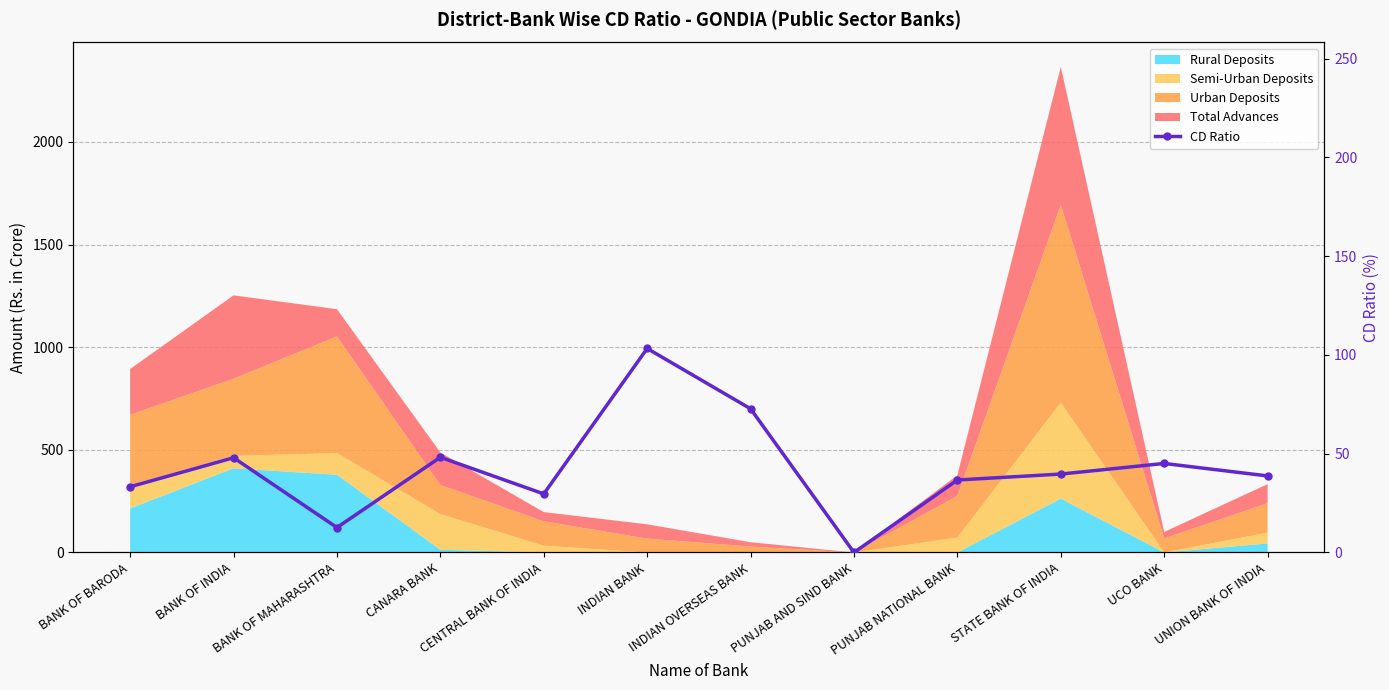

The value at BANK OF INDIA is 48.0. True or false?

True